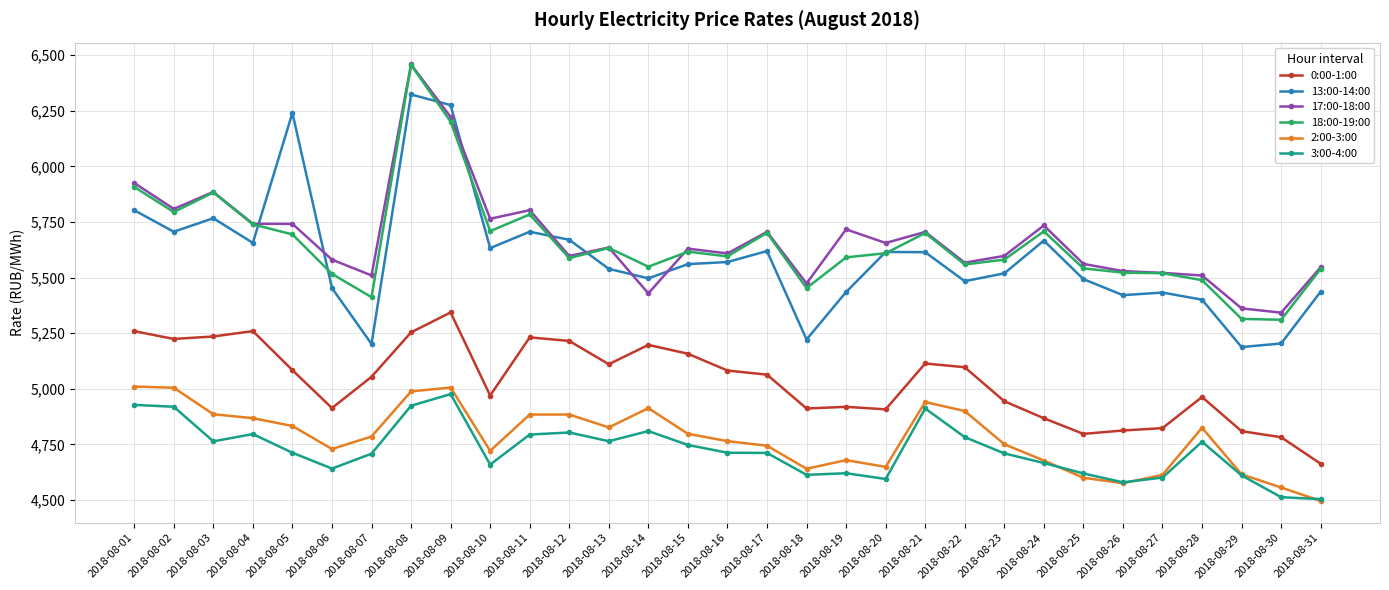

What is the value of the 0:00-1:00 point at the 6th from the left?

4913.7